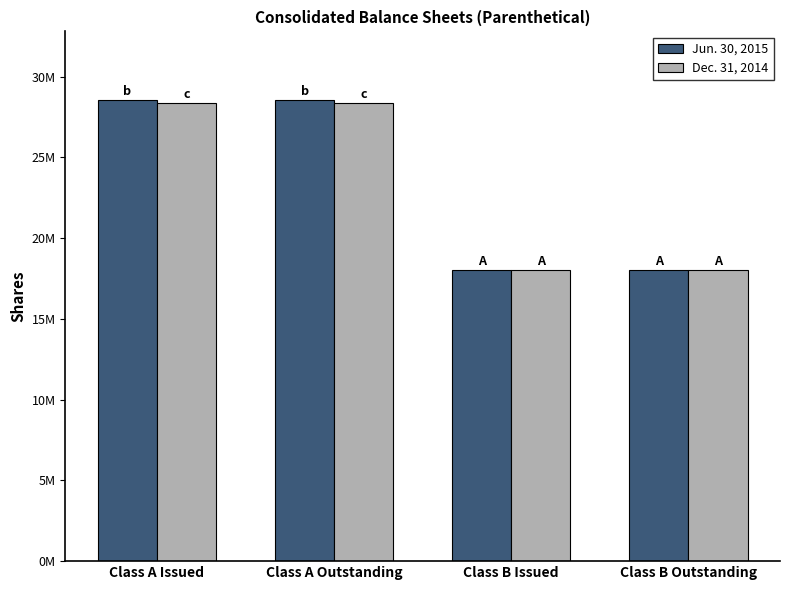

The Dec. 31, 2014 series shows 28351792 at Class A Outstanding. True or false?

True